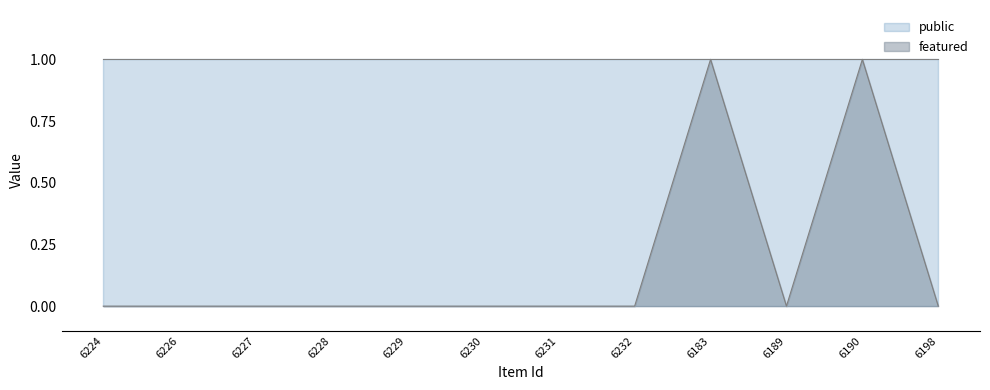

True or false: the data has more than 0 interior local peaks.

True